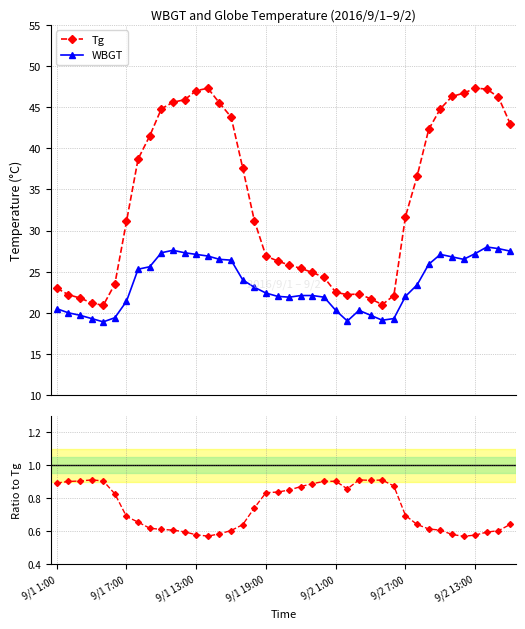

True or false: WBGT and Tg cross at least once.

False